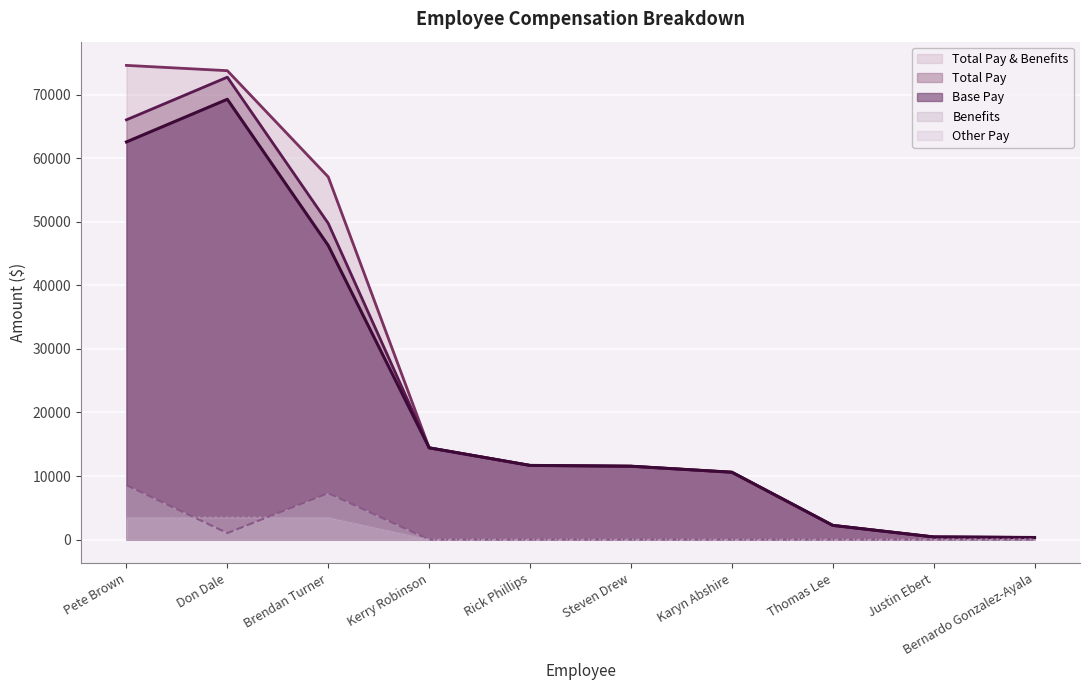

True or false: Benefits has more than 0 interior local peaks.

True